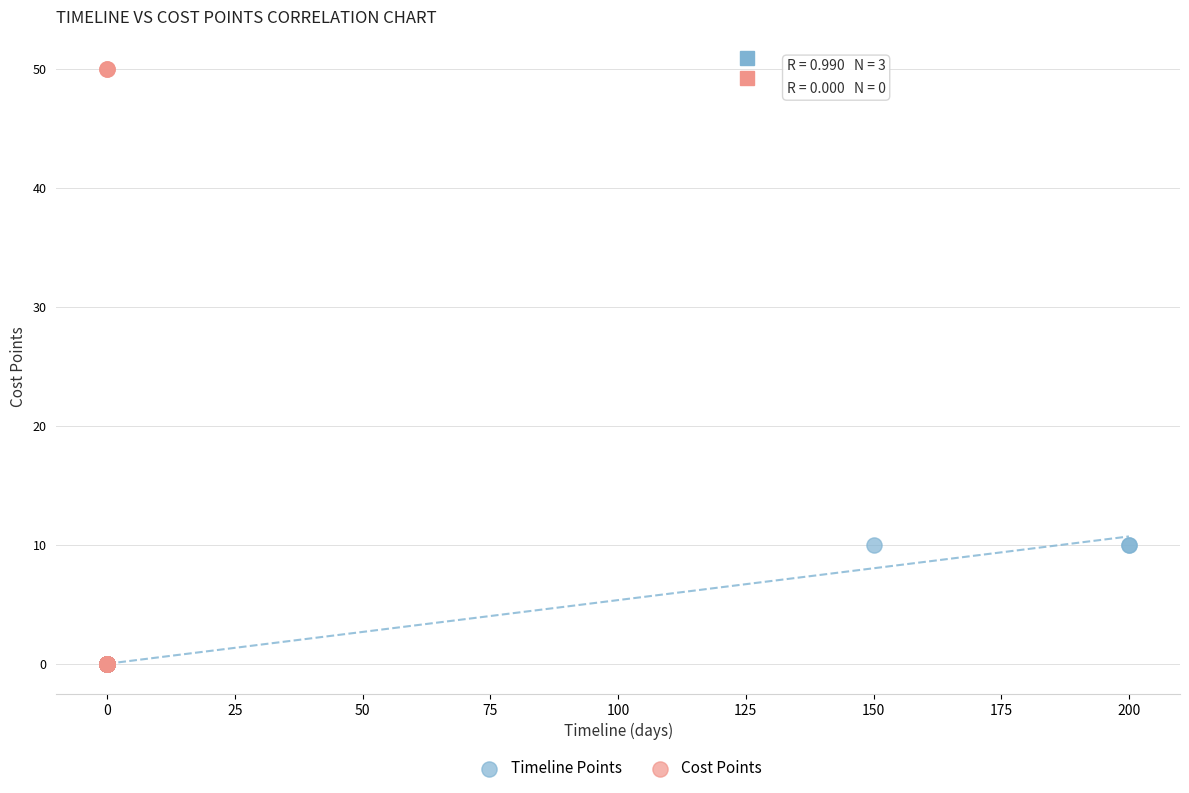

Which series has the widest spread of Y values?

Cost Points